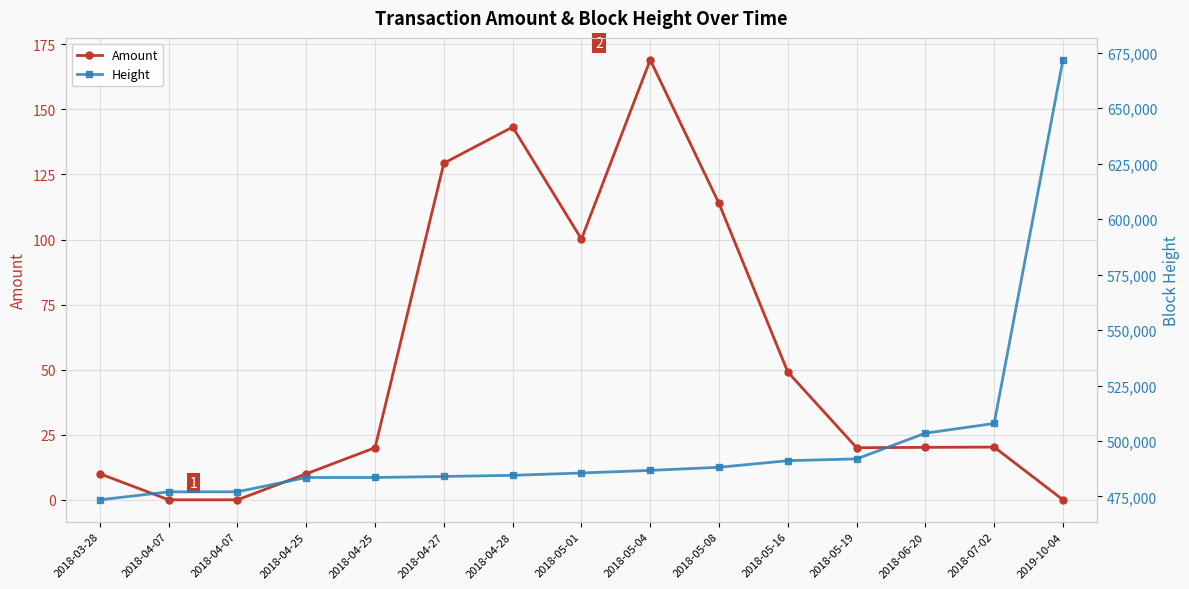

Is it true that Height equals 701858.4 at 2018-04-28?

False